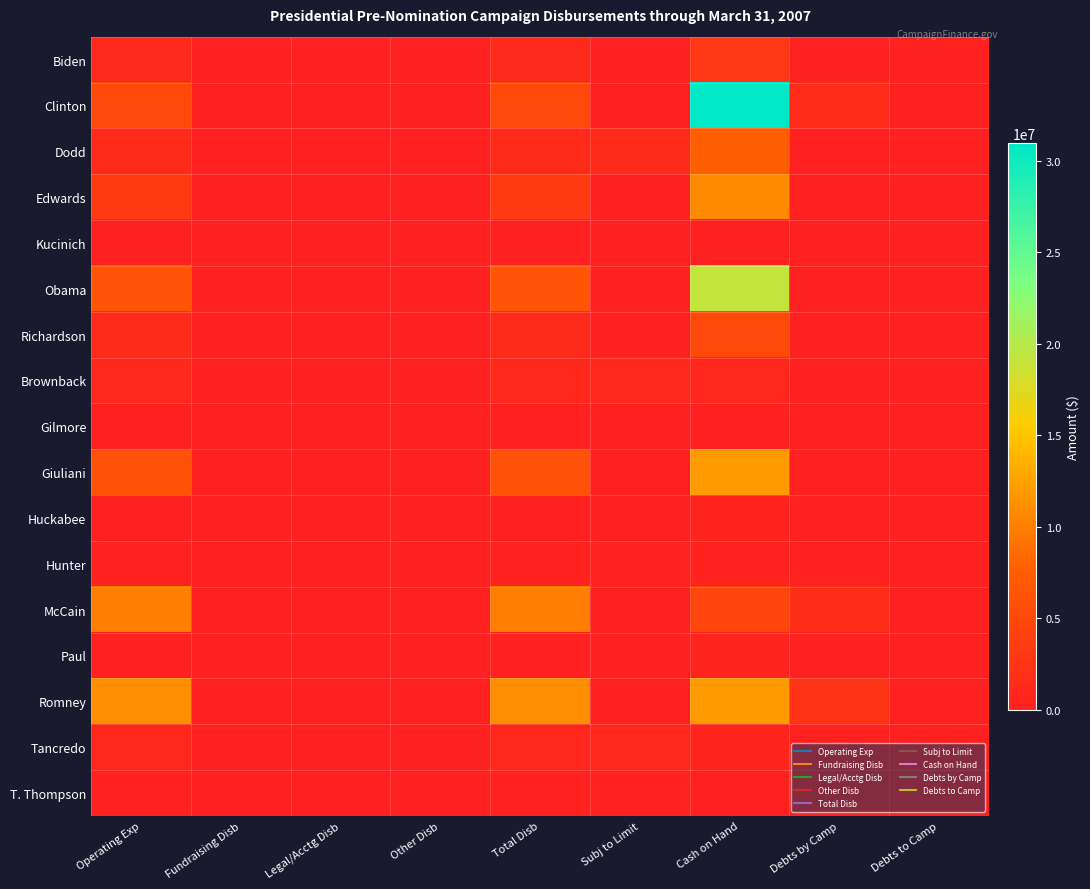

Reading left to right, transcribe all the data shown in this chart.

Biden: Operating Exp=1172174.3	Fundraising Disb=0.0	Legal/Acctg Disb=0.0	Other Disb=0.0	Total Disb=1172174.3	Subj to Limit=0.0	Cash on Hand=2838915.5	Debts by Camp=0.0	Debts to Camp=0.0
Clinton: Operating Exp=5059248.5	Fundraising Disb=0.0	Legal/Acctg Disb=0.0	Other Disb=7081.0	Total Disb=5066329.5	Subj to Limit=0.0	Cash on Hand=30974779.7	Debts by Camp=1596191.9	Debts to Camp=0.0
Dodd: Operating Exp=1309635.7	Fundraising Disb=0.0	Legal/Acctg Disb=0.0	Other Disb=0.0	Total Disb=1309635.7	Subj to Limit=1309635.7	Cash on Hand=7482467.0	Debts by Camp=0.0	Debts to Camp=0.0
Edwards: Operating Exp=3194983.2	Fundraising Disb=0.0	Legal/Acctg Disb=0.0	Other Disb=0.0	Total Disb=3194983.2	Subj to Limit=0.0	Cash on Hand=10872291.1	Debts by Camp=0.0	Debts to Camp=0.0
Kucinich: Operating Exp=194442.5	Fundraising Disb=0.0	Legal/Acctg Disb=0.0	Other Disb=0.0	Total Disb=194442.5	Subj to Limit=0.0	Cash on Hand=163887.0	Debts by Camp=0.0	Debts to Camp=0.0
Obama: Operating Exp=6470411.9	Fundraising Disb=0.0	Legal/Acctg Disb=0.0	Other Disb=7401.9	Total Disb=6477813.8	Subj to Limit=0.0	Cash on Hand=19185636.7	Debts by Camp=190560.2	Debts to Camp=0.0
Richardson: Operating Exp=1215802.4	Fundraising Disb=0.0	Legal/Acctg Disb=0.0	Other Disb=0.0	Total Disb=1215802.4	Subj to Limit=0.0	Cash on Hand=5022473.2	Debts by Camp=19579.8	Debts to Camp=0.0
Brownback: Operating Exp=1028936.0	Fundraising Disb=0.0	Legal/Acctg Disb=0.0	Other Disb=87.0	Total Disb=1029023.0	Subj to Limit=1028936.0	Cash on Hand=832037.5	Debts by Camp=0.0	Debts to Camp=0.0
Gilmore: Operating Exp=113789.9	Fundraising Disb=0.0	Legal/Acctg Disb=0.0	Other Disb=0.0	Total Disb=113789.9	Subj to Limit=0.0	Cash on Hand=90107.1	Debts by Camp=88013.9	Debts to Camp=0.0
Giuliani: Operating Exp=6041028.7	Fundraising Disb=0.0	Legal/Acctg Disb=0.0	Other Disb=0.0	Total Disb=6041028.7	Subj to Limit=0.0	Cash on Hand=11949734.5	Debts by Camp=88862.1	Debts to Camp=0.0
Huckabee: Operating Exp=170961.6	Fundraising Disb=0.0	Legal/Acctg Disb=0.0	Other Disb=0.0	Total Disb=170961.6	Subj to Limit=170961.6	Cash on Hand=373918.3	Debts by Camp=52502.6	Debts to Camp=0.0
Hunter: Operating Exp=263321.9	Fundraising Disb=0.0	Legal/Acctg Disb=0.0	Other Disb=0.0	Total Disb=263321.9	Subj to Limit=263321.9	Cash on Hand=272552.2	Debts by Camp=0.0	Debts to Camp=0.0
McCain: Operating Exp=10006253.4	Fundraising Disb=0.0	Legal/Acctg Disb=0.0	Other Disb=0.0	Total Disb=10006253.4	Subj to Limit=0.0	Cash on Hand=4705041.2	Debts by Camp=1812636.6	Debts to Camp=0.0
Paul: Operating Exp=115524.6	Fundraising Disb=0.0	Legal/Acctg Disb=0.0	Other Disb=0.0	Total Disb=115524.6	Subj to Limit=0.0	Cash on Hand=524919.4	Debts by Camp=0.0	Debts to Camp=0.0
Romney: Operating Exp=11225922.3	Fundraising Disb=0.0	Legal/Acctg Disb=0.0	Other Disb=0.0	Total Disb=11225922.3	Subj to Limit=0.0	Cash on Hand=11863652.8	Debts by Camp=2350000.0	Debts to Camp=0.0
Tancredo: Operating Exp=733717.8	Fundraising Disb=0.0	Legal/Acctg Disb=0.0	Other Disb=0.0	Total Disb=733717.8	Subj to Limit=733717.8	Cash on Hand=606854.2	Debts by Camp=15000.0	Debts to Camp=0.0
T. Thompson: Operating Exp=262527.4	Fundraising Disb=0.0	Legal/Acctg Disb=0.0	Other Disb=0.0	Total Disb=262527.4	Subj to Limit=262527.4	Cash on Hand=139723.5	Debts by Camp=129194.4	Debts to Camp=0.0